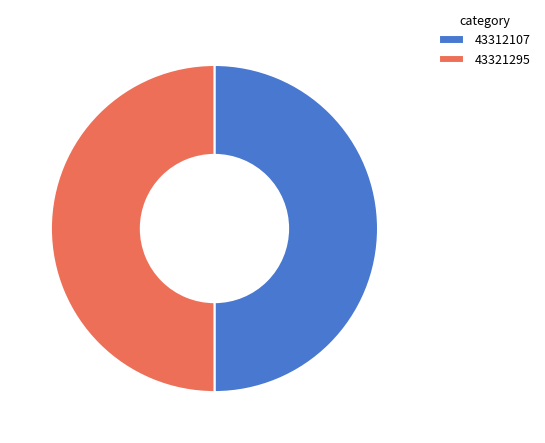

Combined, do 43321295 and 43312107 account for over 50%?

Yes